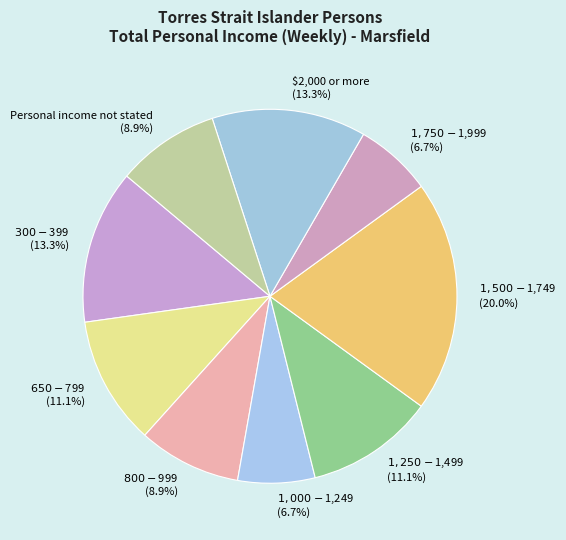

Which category has the biggest portion of the pie?

$1,500-$1,749